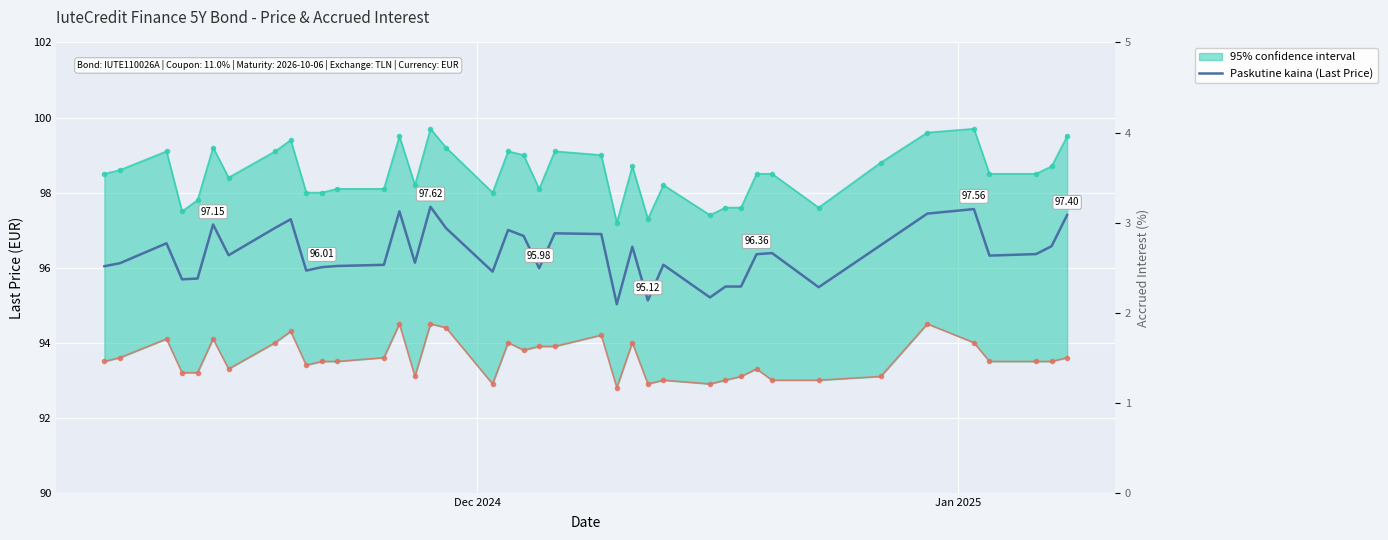

How many interior local peaks (higher than both neighbors) does the data have?

11